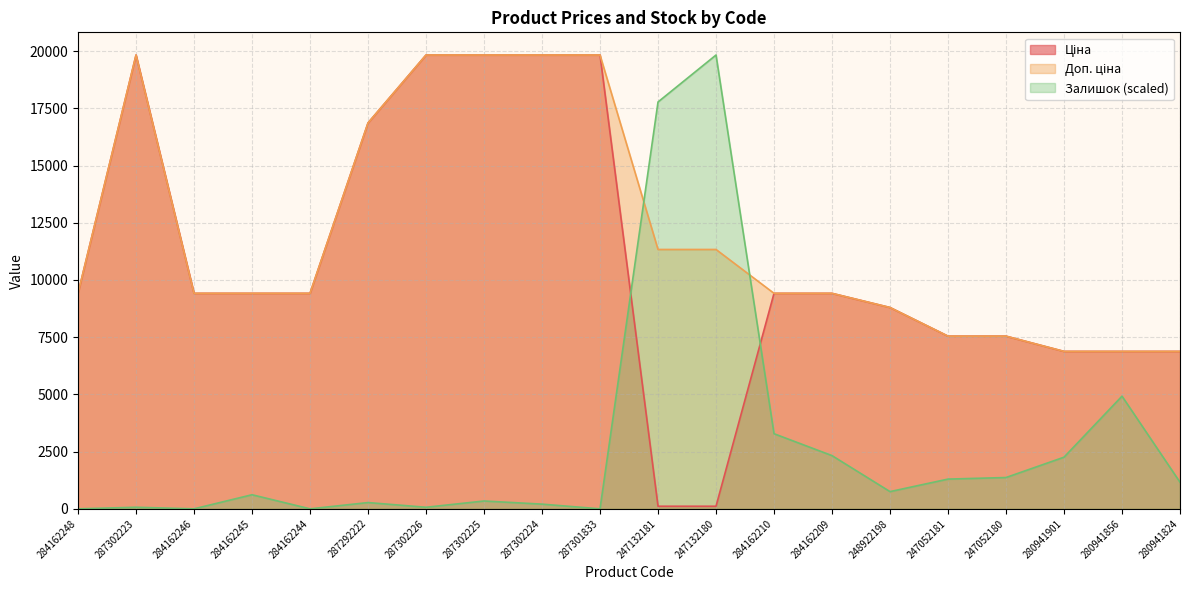

Which label corresponds to the largest value in the chart?

287302223